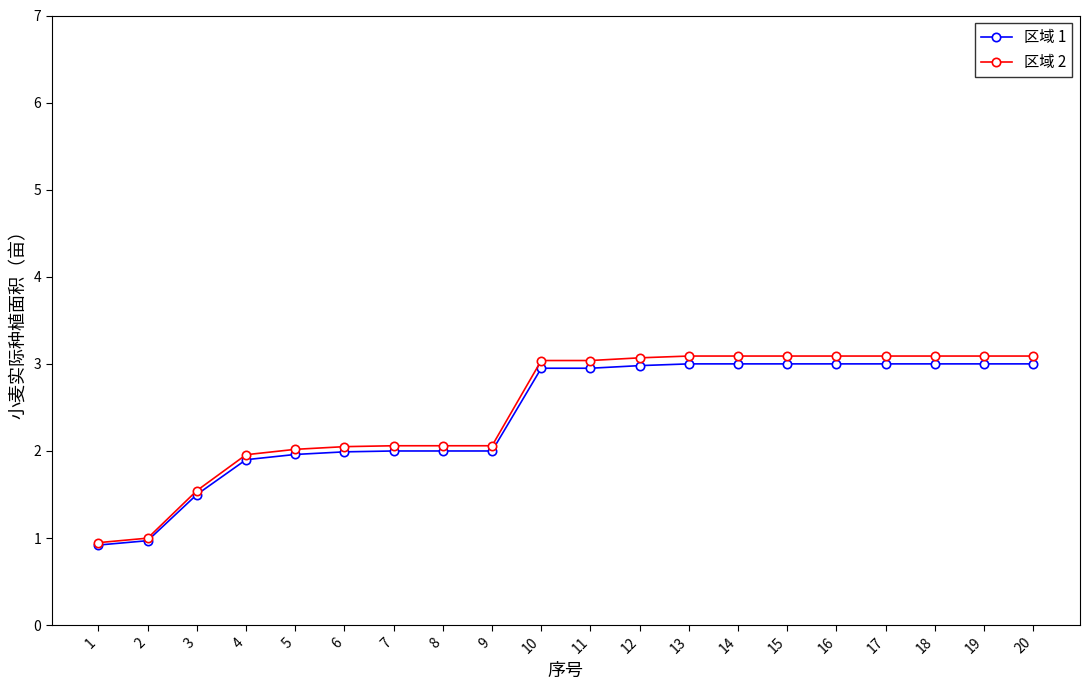

What is the difference between the second highest and second lowest values in the 区域 2 series?

2.1